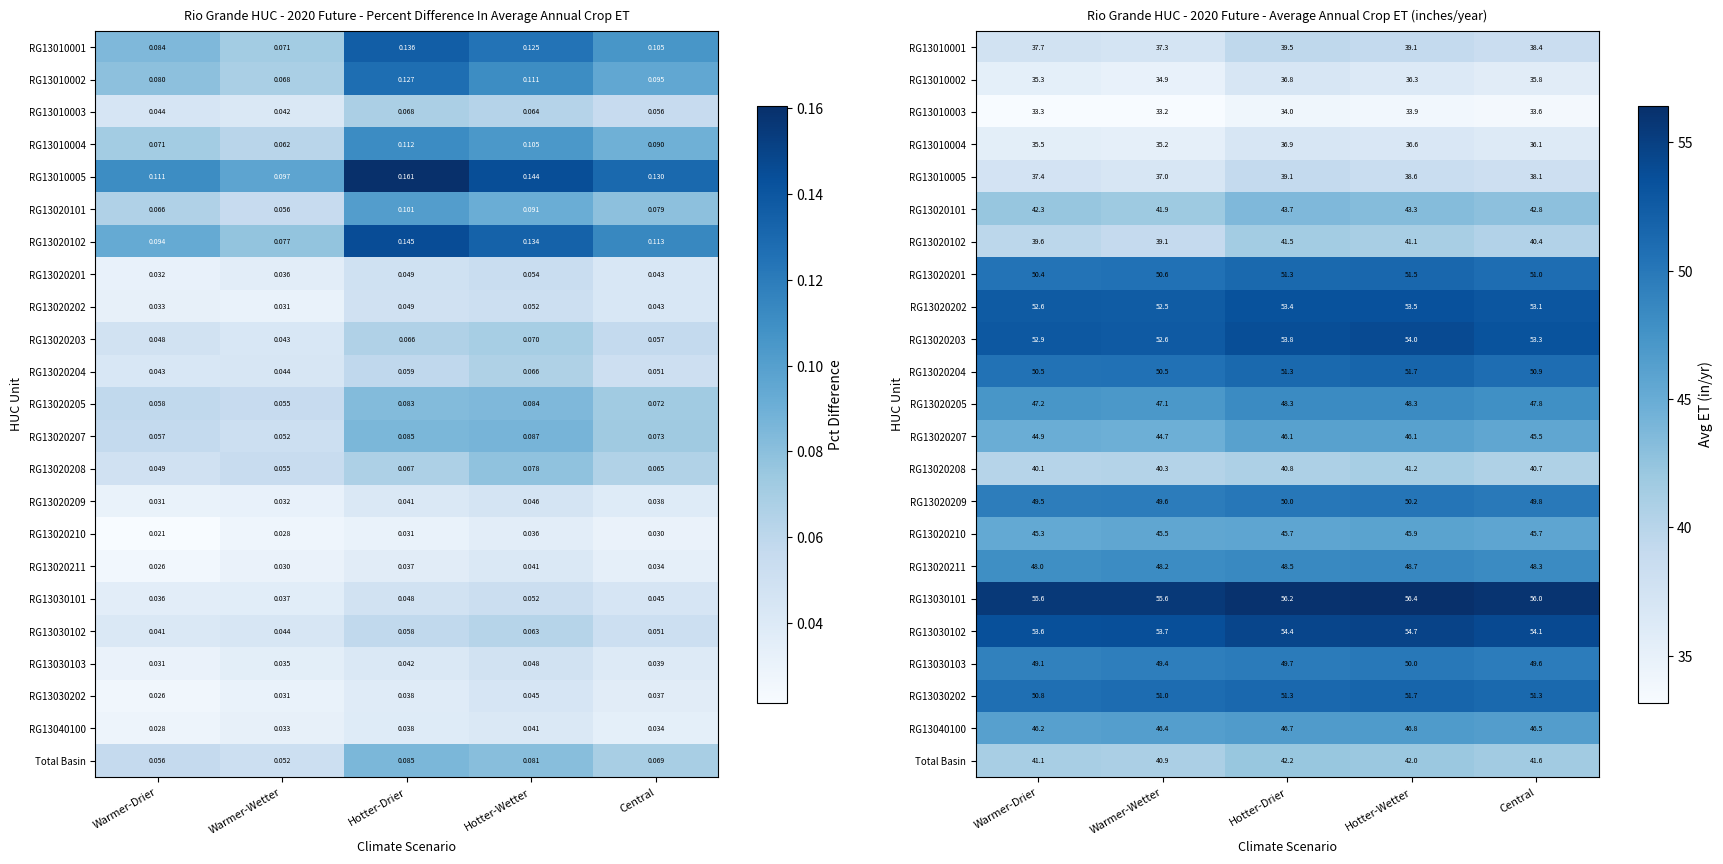

True or false: RG13010004 has a value of 35.5 at Warmer-Drier.

True